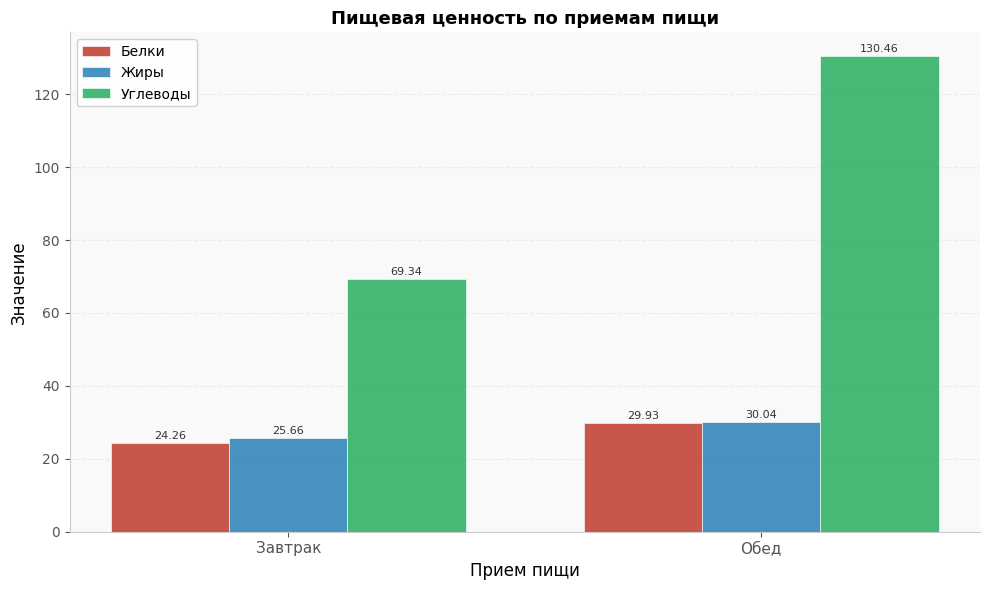

At how many categories does at least one series exceed 44?

2